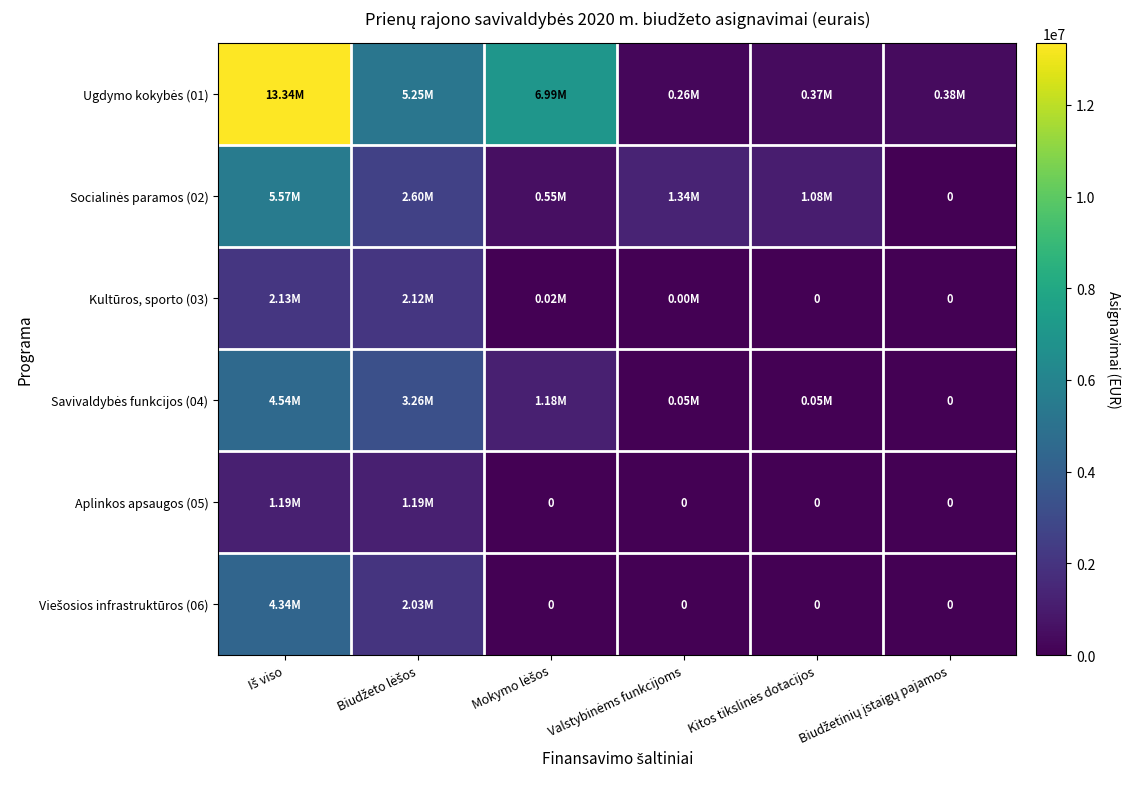

Which series has the largest range (max minus min)?

Ugdymo kokybės (01)